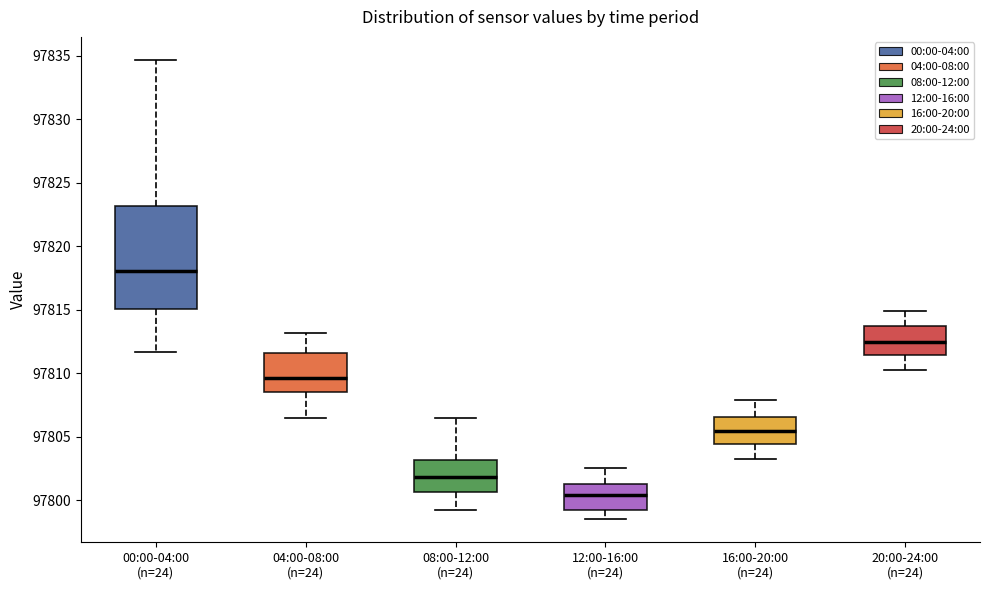

Where is the lower edge of the box for 00:00-04:00 (n=24) on the y-axis? The values are not printed on the chart, so give them approximately, as read against the axis.

97815.0